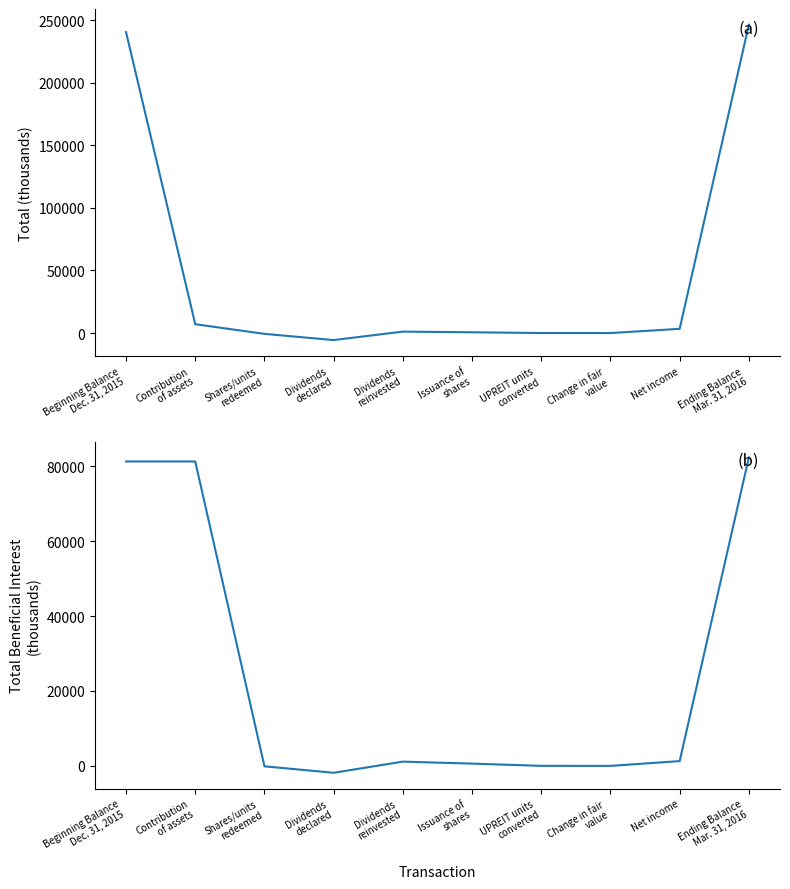

What is the difference between the maximum and minimum values in the Total Beneficial Interest series?

84205